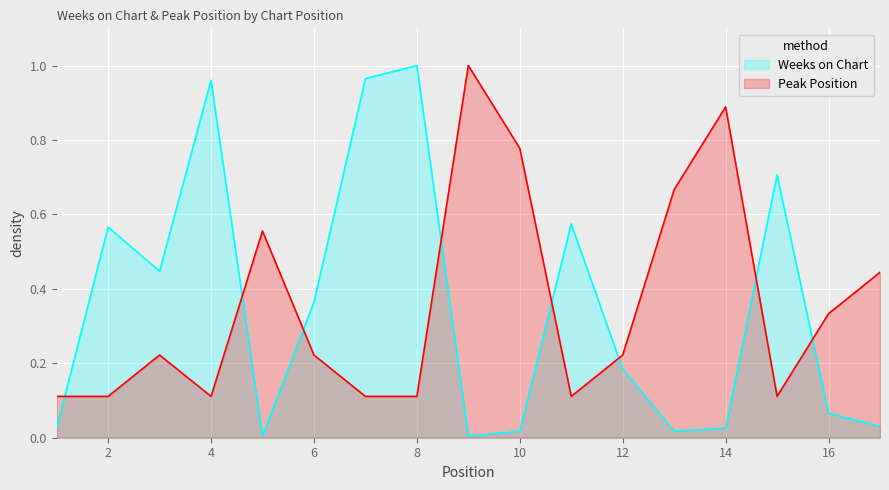

What is the spread (max minus min) of values at 3?

0.2